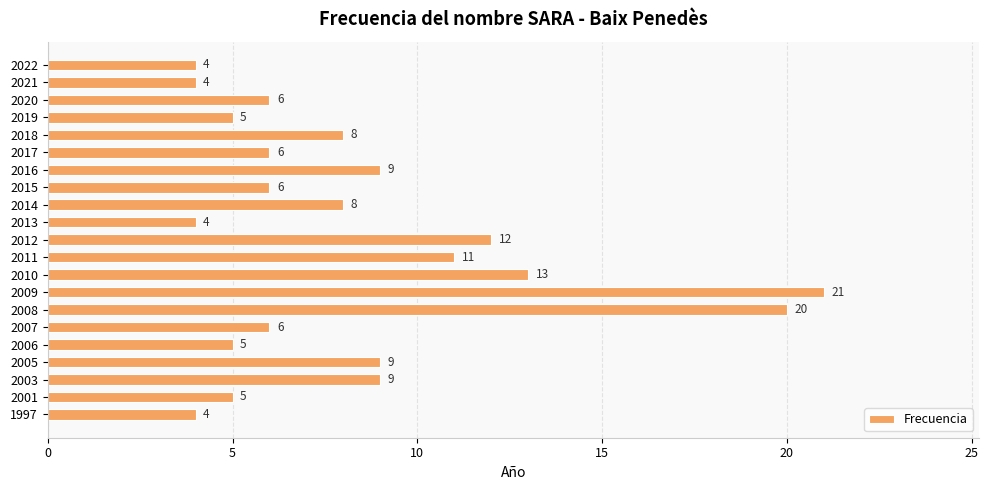

How many bars are there in total?

21